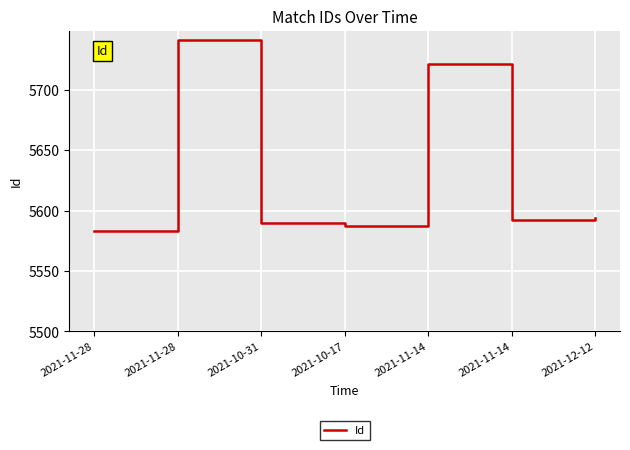

Rank the categories by value from highest to lowest.

2021-11-28, 2021-11-14, 2021-12-12, 2021-11-14, 2021-10-31, 2021-10-17, 2021-11-28